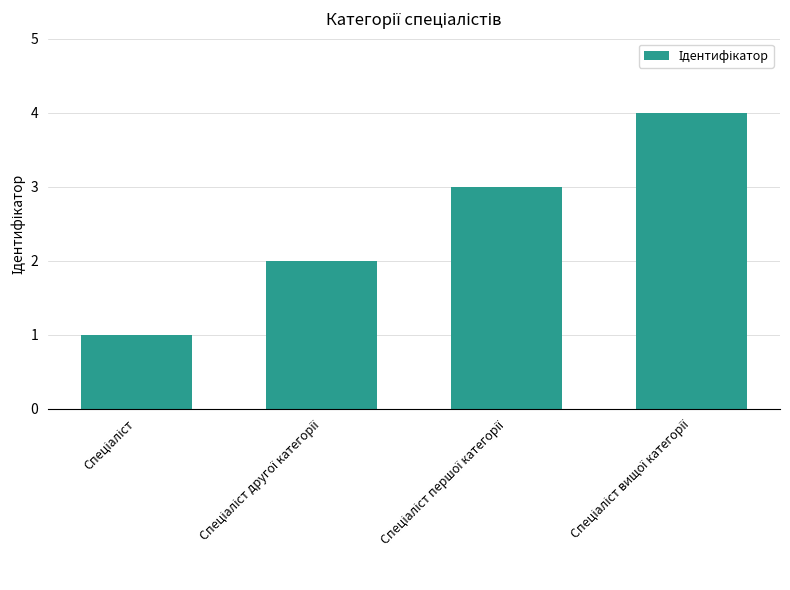

Reading left to right, transcribe all the data shown in this chart.

1	2	3	4